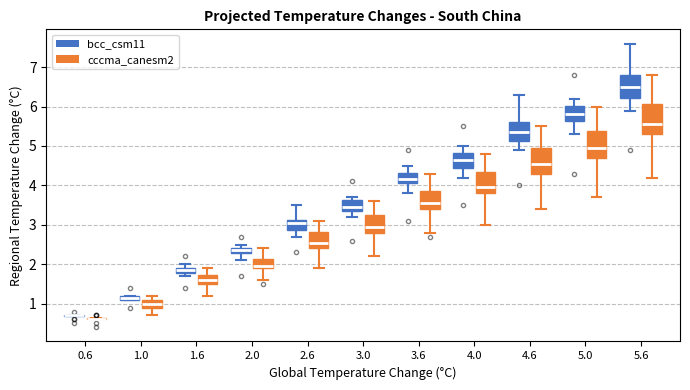

Where does the lower whisker of the box for 4.6 (cccma_canesm2) end on the y-axis? The values are not printed on the chart, so give them approximately, as read against the axis.

3.4